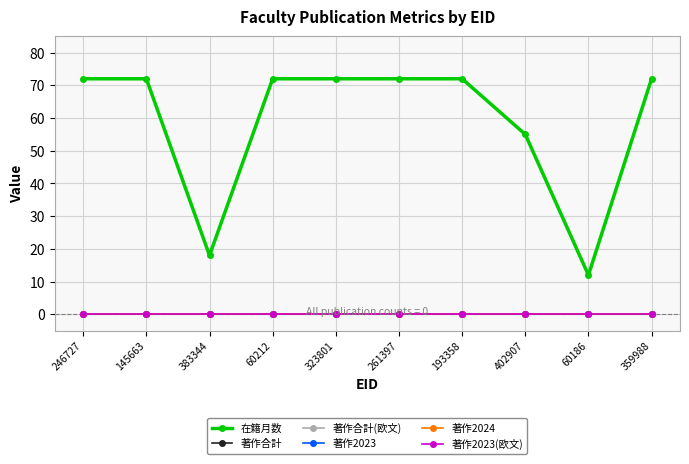

True or false: 著作2024 and 著作合計(欧文) cross at least once.

False